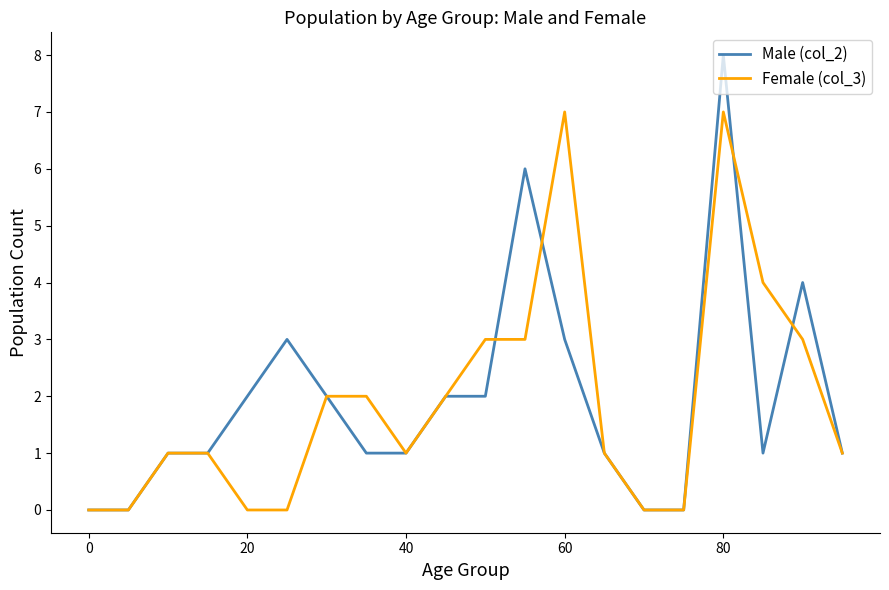

Which series has the widest spread of values?

Male (col_2)